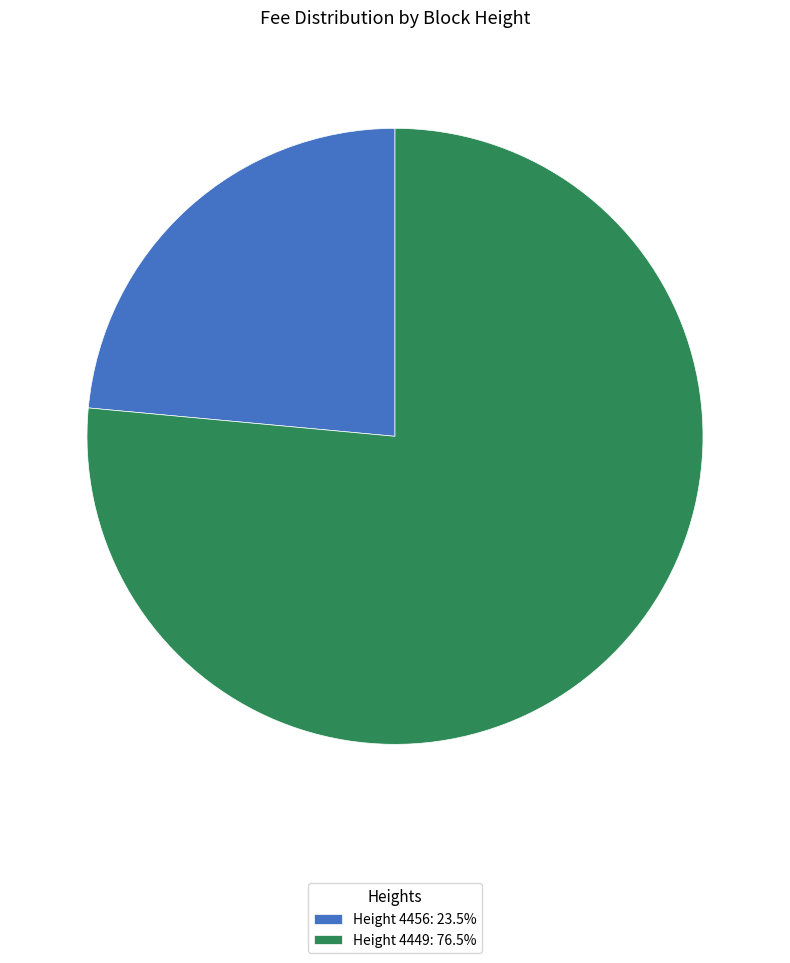

Is there any slice that represents more than half of the pie?

Yes